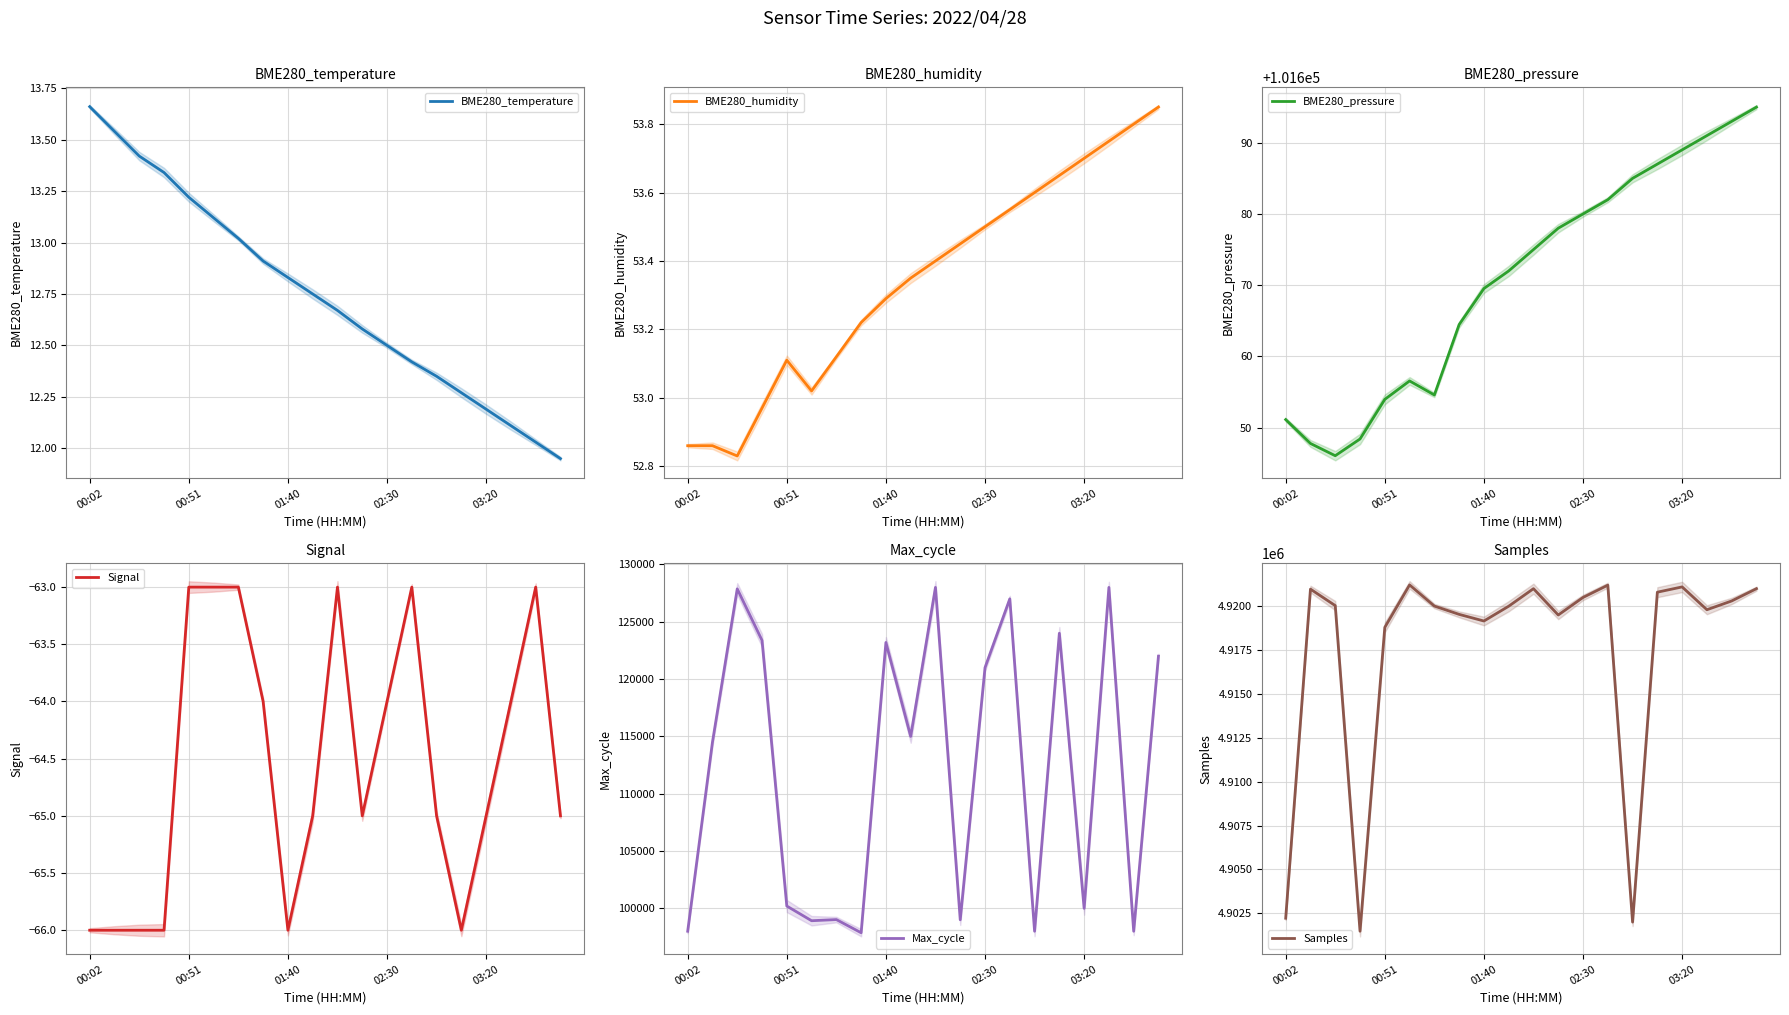

What is the lowest value of the BME280_humidity series?

52.8